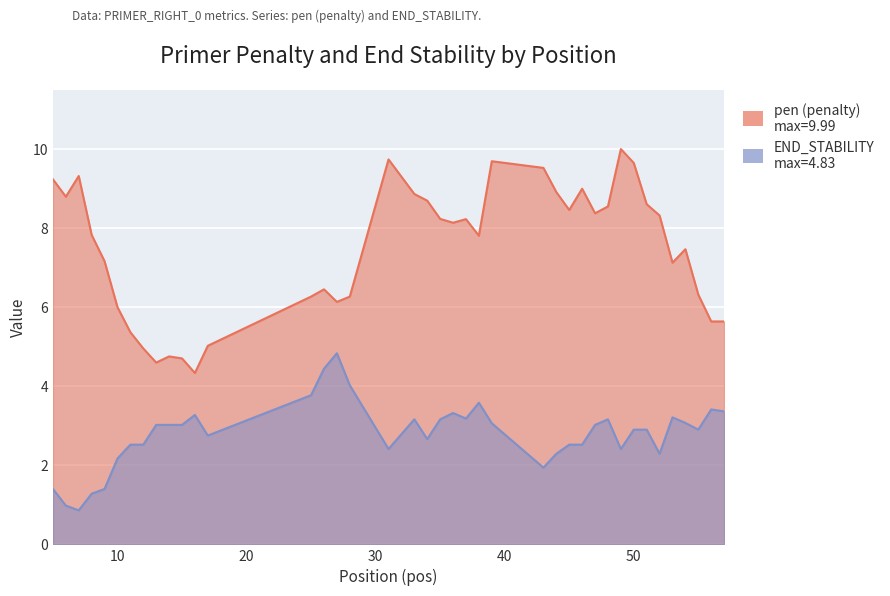

List the series in order of their peak value, highest first.

pen, PRIMER_RIGHT_0_END_STABILITY